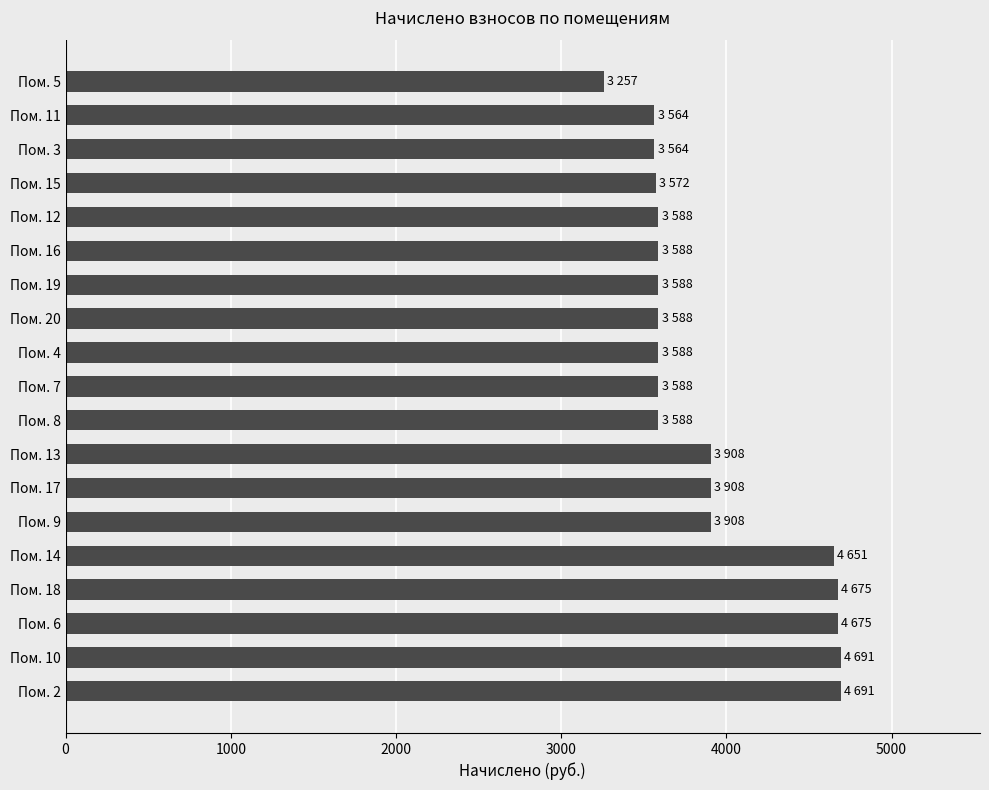

What is the difference between the values at Пом. 7 and Пом. 17?

319.7